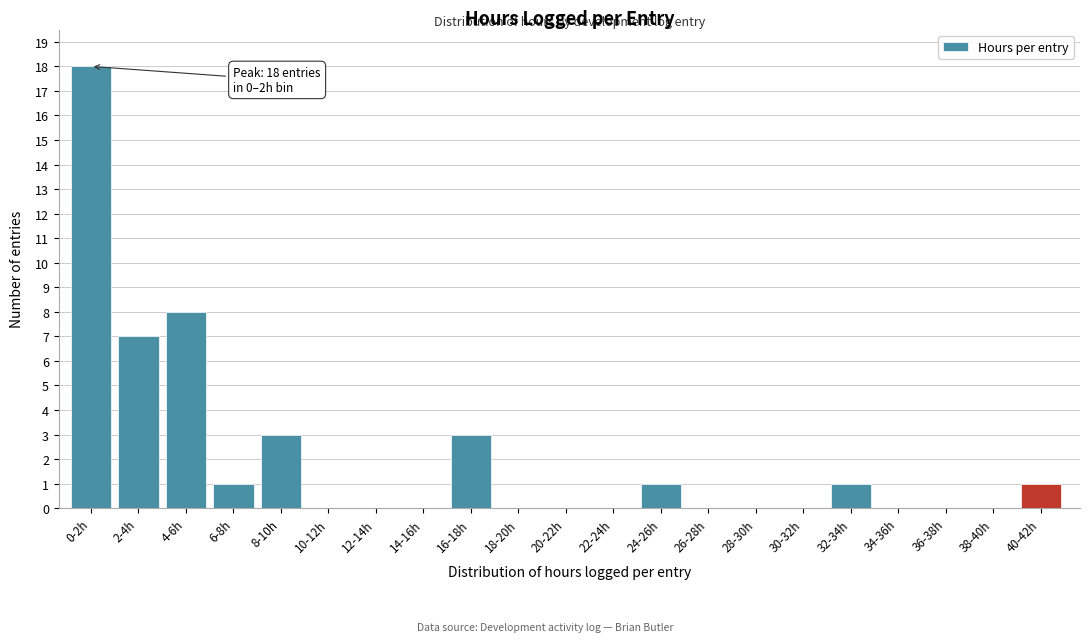

Reading right to left, what are all the values shown in this chart?

40-42h=1	38-40h=0	36-38h=0	34-36h=0	32-34h=1	30-32h=0	28-30h=0	26-28h=0	24-26h=1	22-24h=0	20-22h=0	18-20h=0	16-18h=3	14-16h=0	12-14h=0	10-12h=0	8-10h=3	6-8h=1	4-6h=8	2-4h=7	0-2h=18